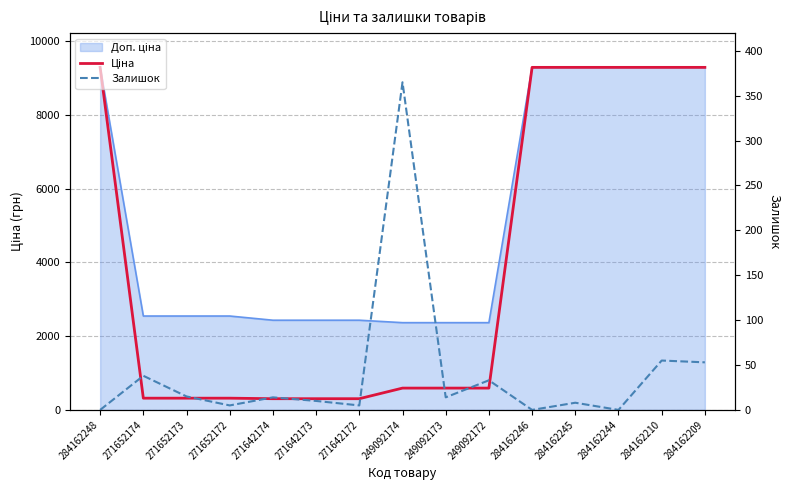

What is the difference between the maximum and minimum values in the Залишок series?

365.0